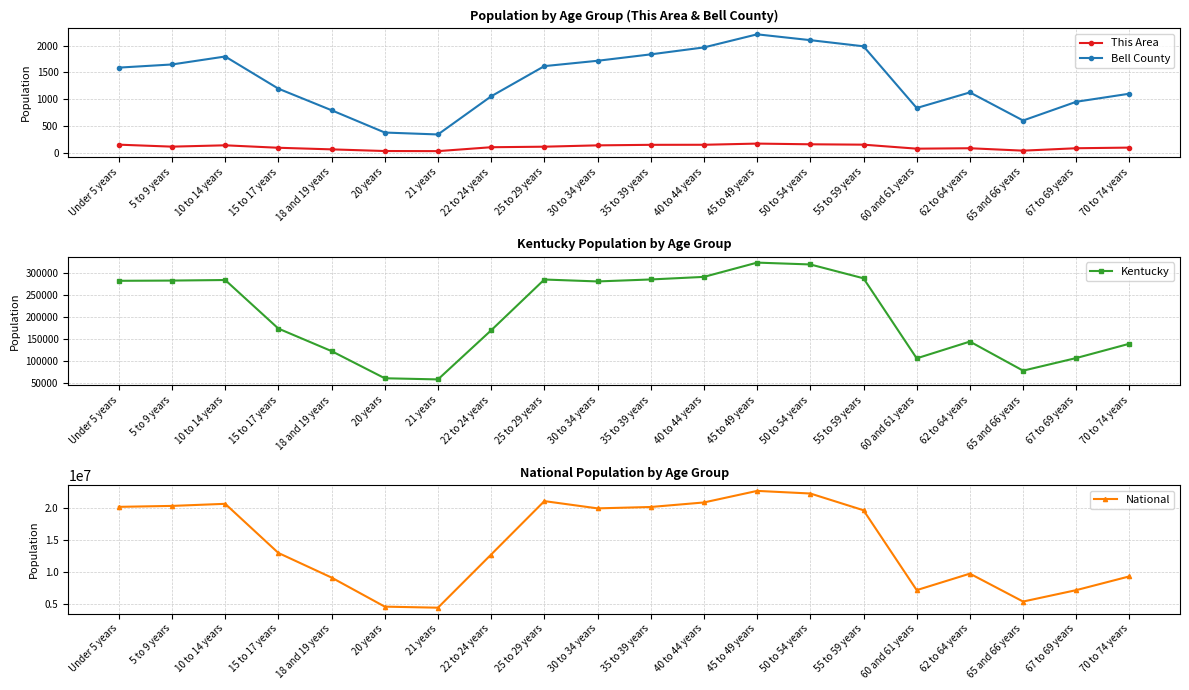

Which label corresponds to the largest value in the chart?

45 to 49 years